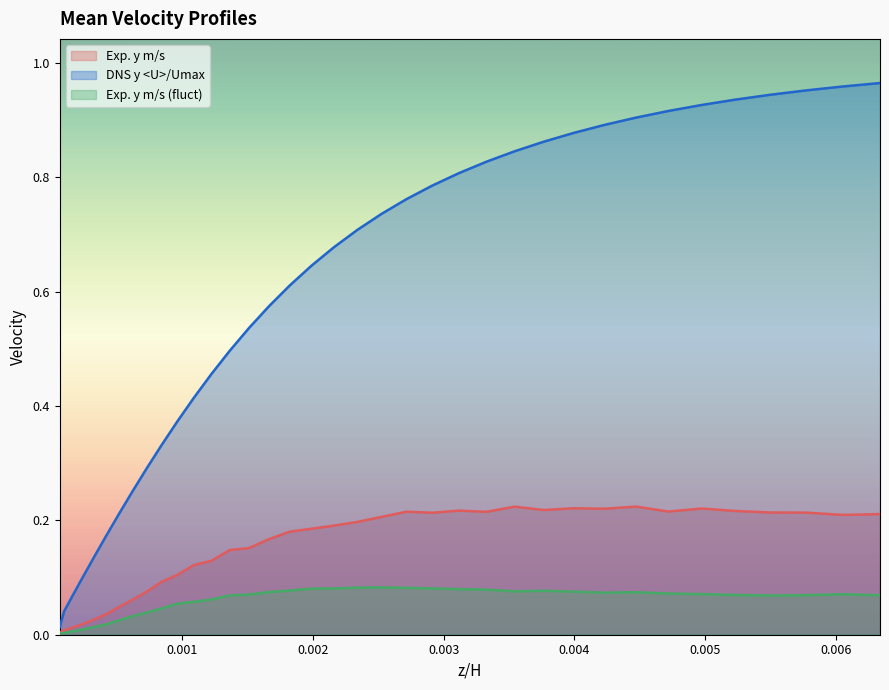

Which series has the widest spread of values?

DNS y <U>/Umax